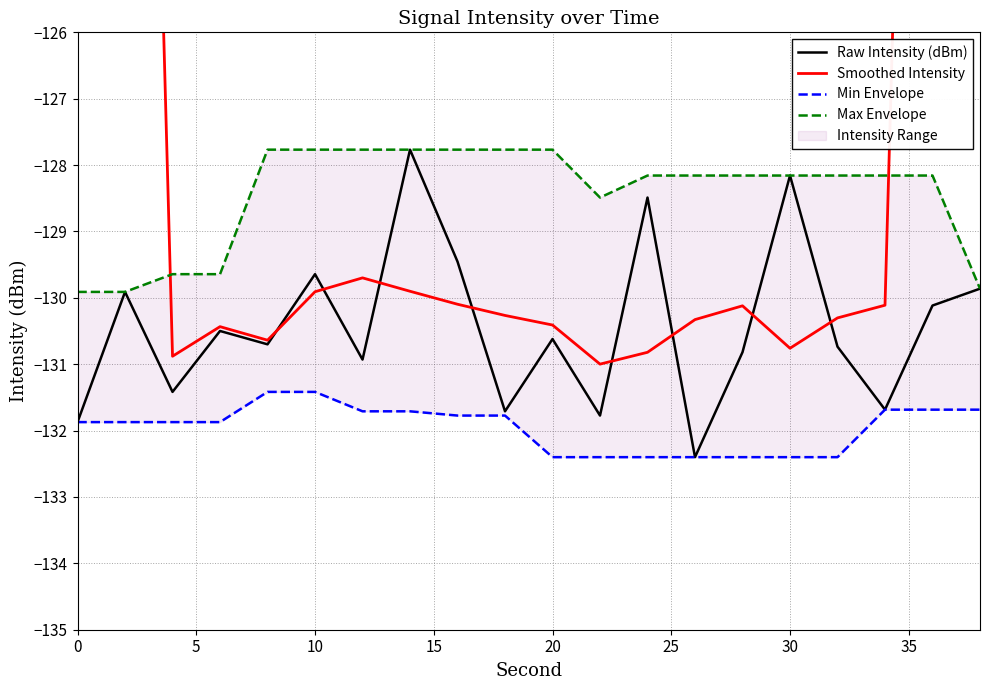

What is the lowest value of the Min Envelope series?

-132.4